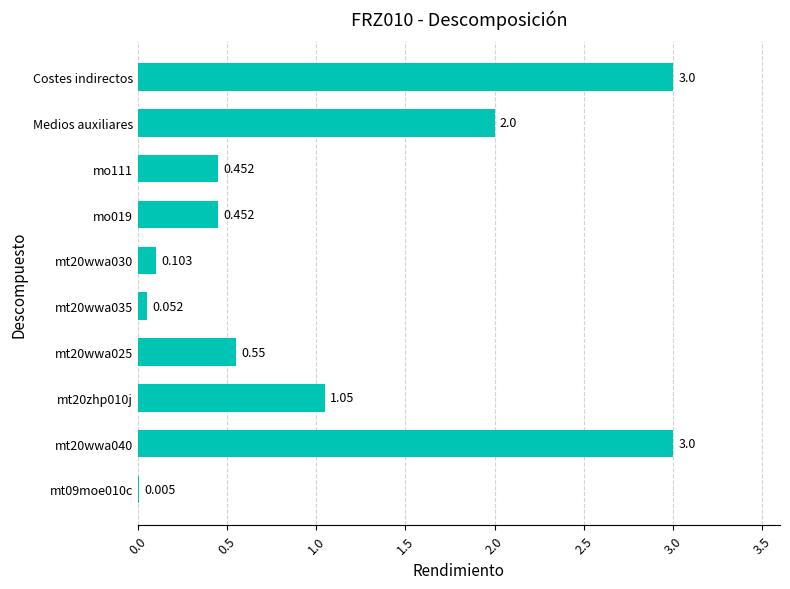

Between Costes indirectos and mo019, which is larger?

Costes indirectos